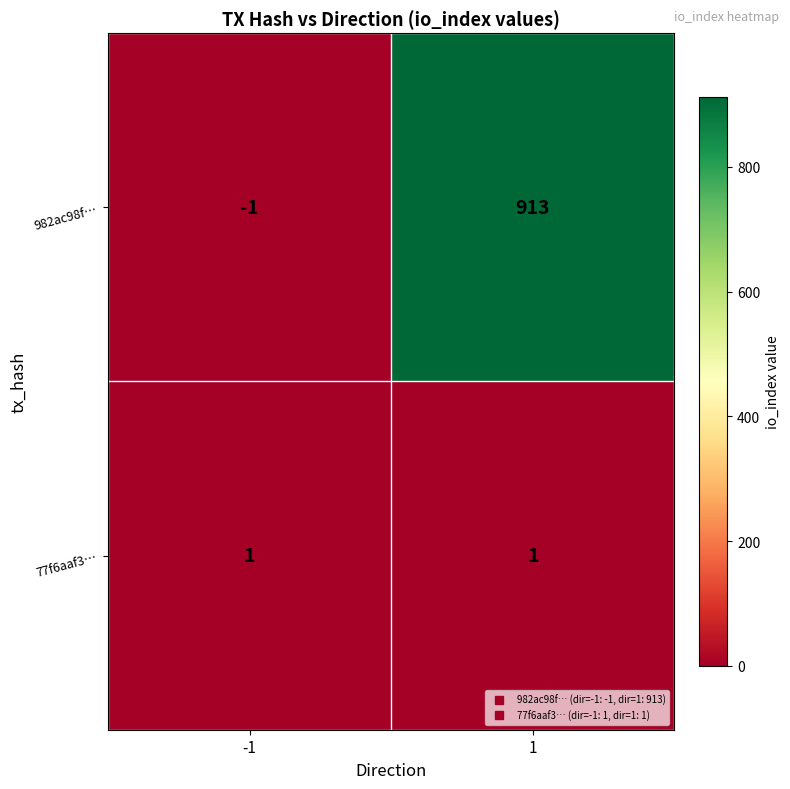

What is the spread (max minus min) of values at 1?

912